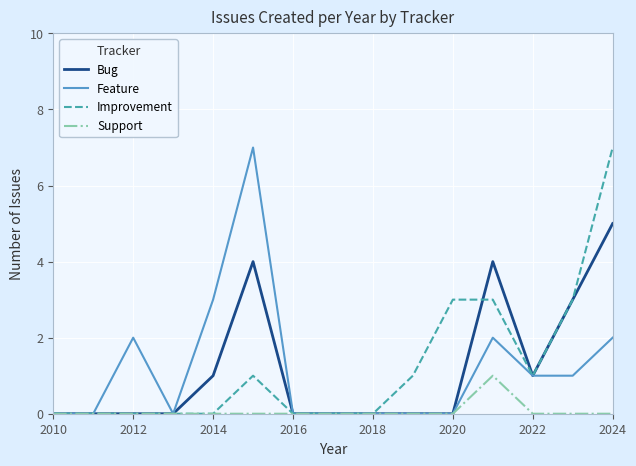

What is the maximum value for Improvement?

7